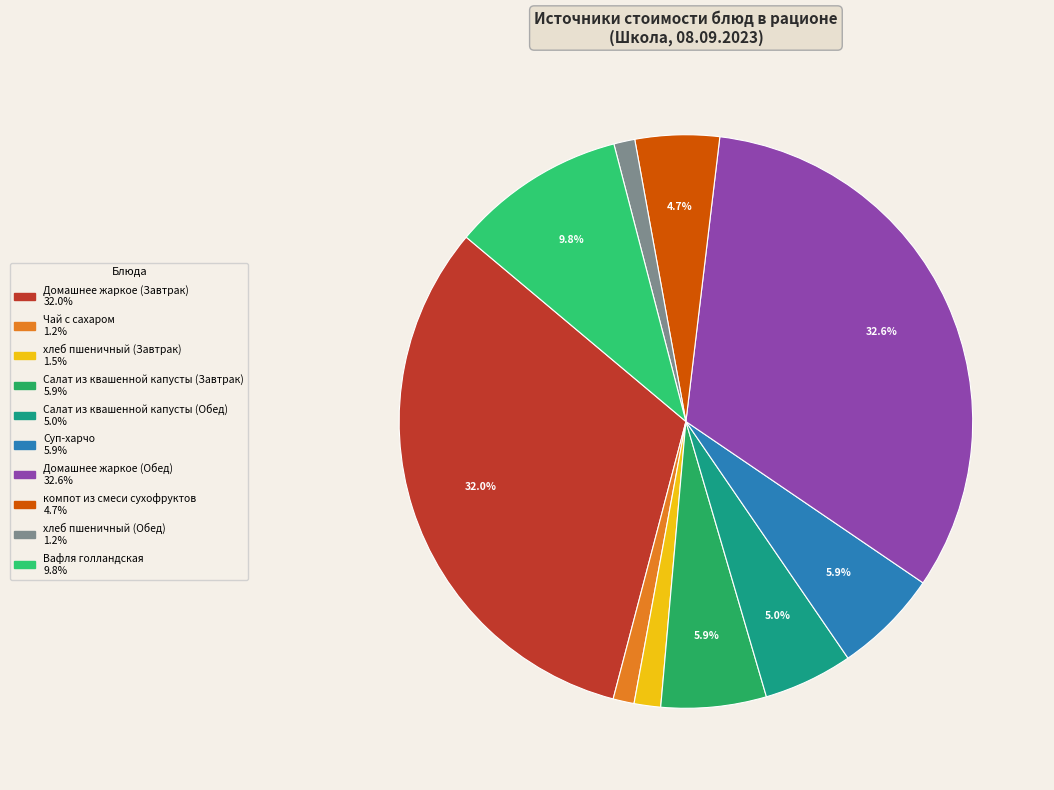

How many segments does this pie chart have?

10